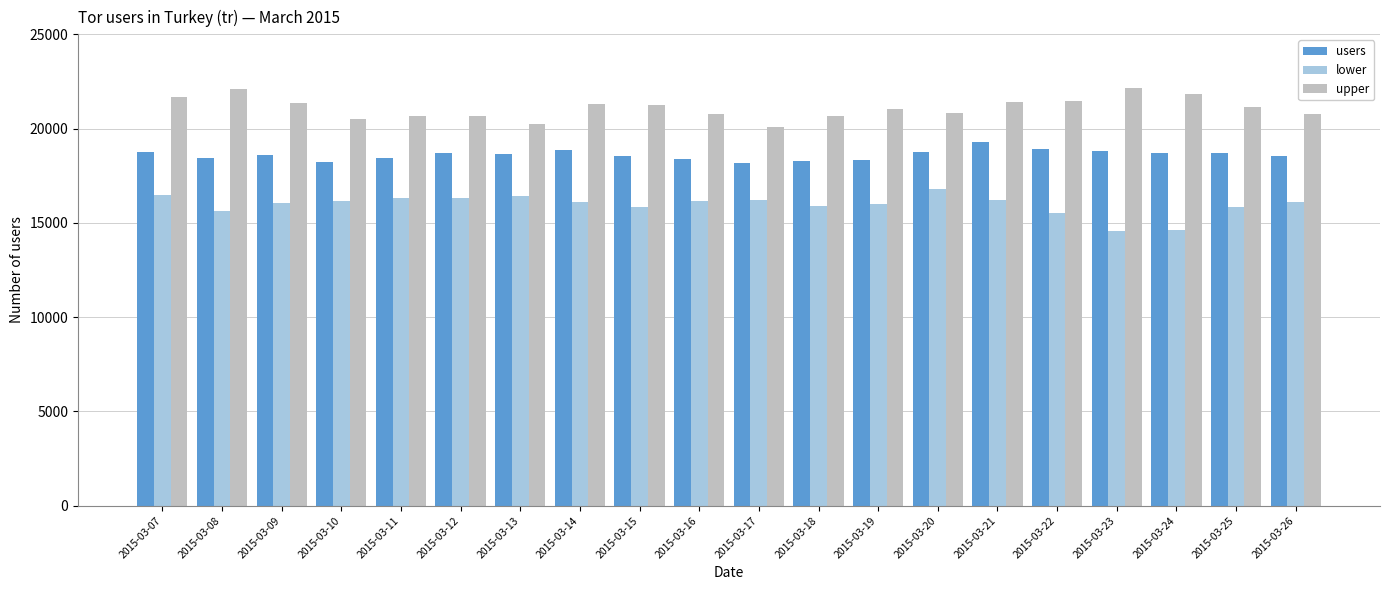

What is the sum of the users values at 2015-03-24 and 2015-03-16?

37072